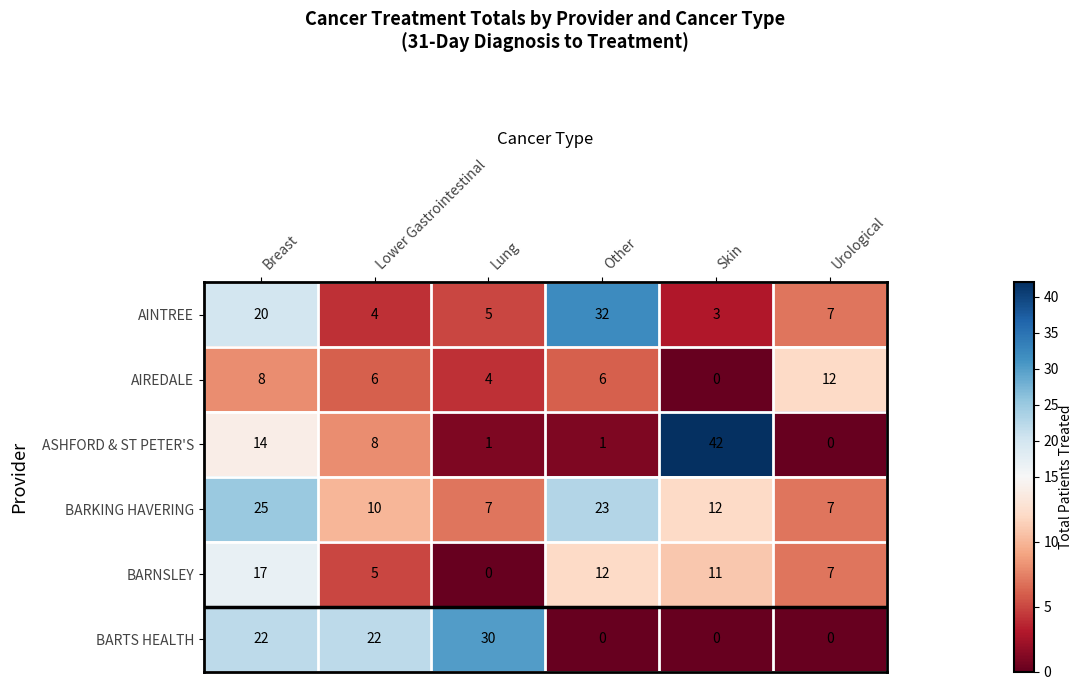

The value of BARKING HAVERING at Other is 23. True or false?

True